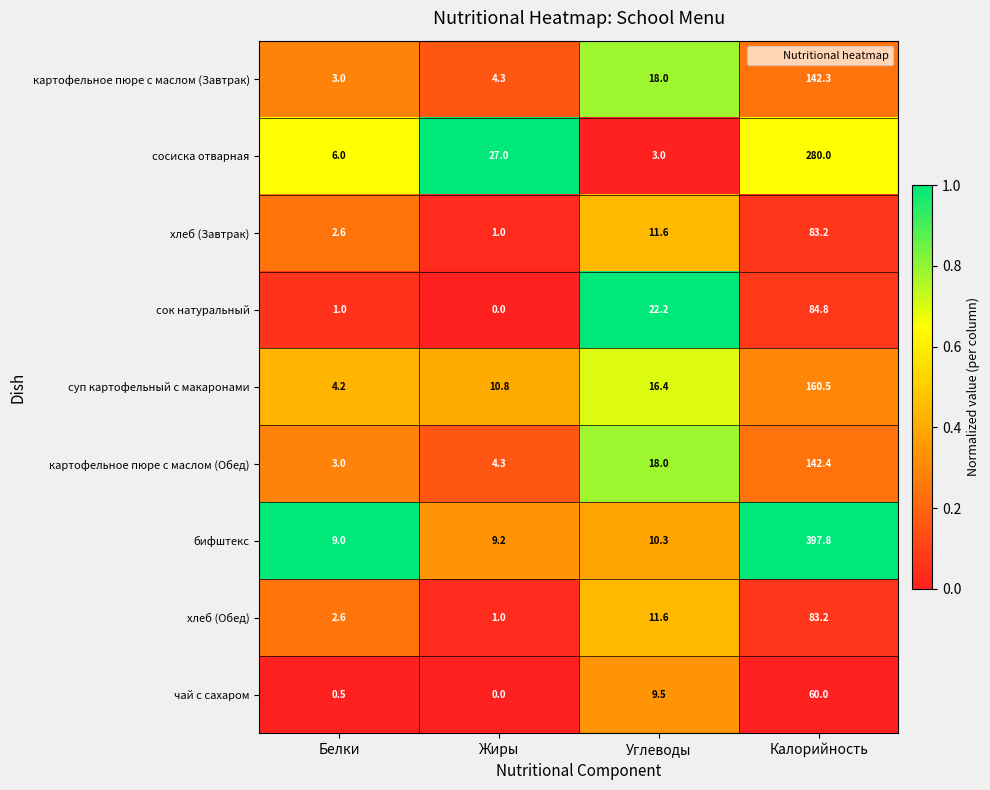

The хлеб (Завтрак) series shows 1.6 at Жиры. True or false?

False